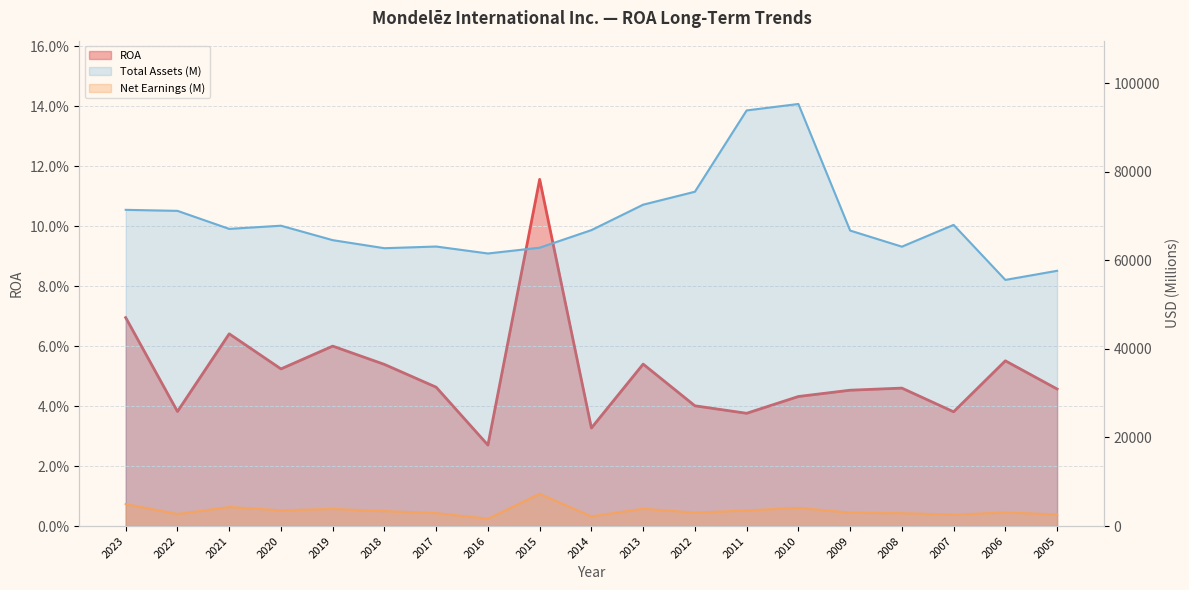

In Total Assets (M), how many points are lower than both neighbors (excluding endpoints)?

5